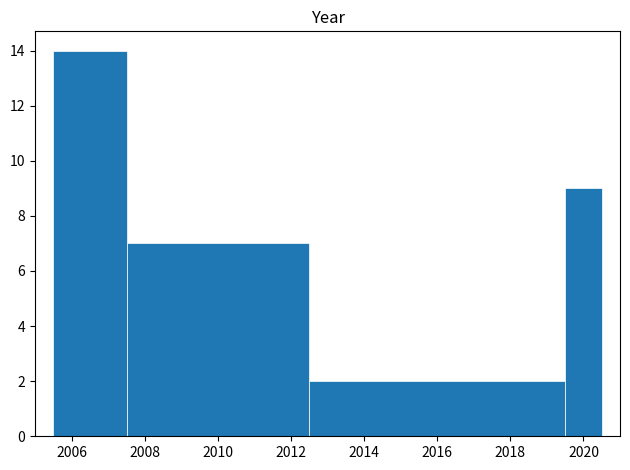

Reading left to right, transcribe this chart: for each bar, give the range it covers on the x-axis and its height. Neither the bar edges nor the heights are printed on the chart, so give them approximately, as read against the axes.

2005.5 to 2007.5: 14
2007.5 to 2012.5: 7
2012.5 to 2019.5: 2
2019.5 to 2020.5: 9